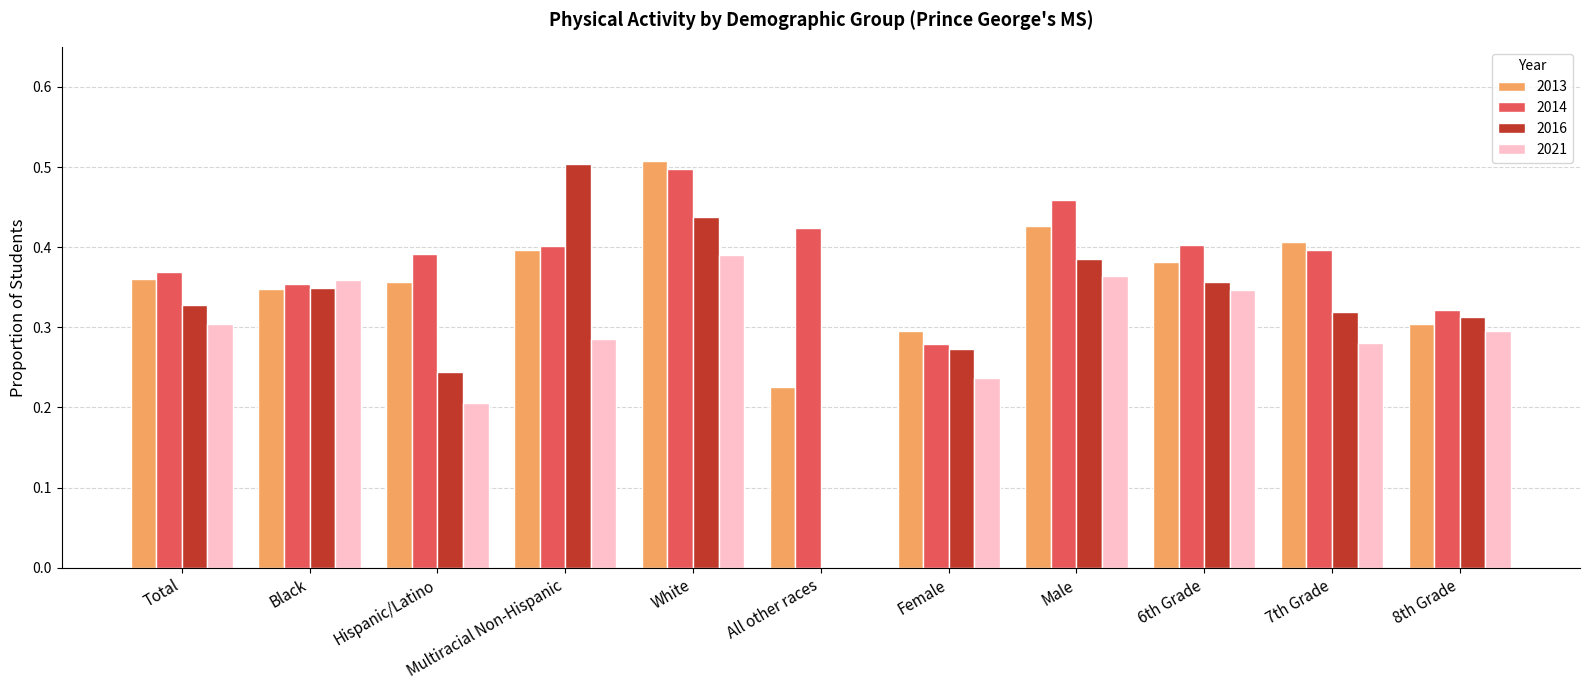

Which series has the largest total across all categories?

2014